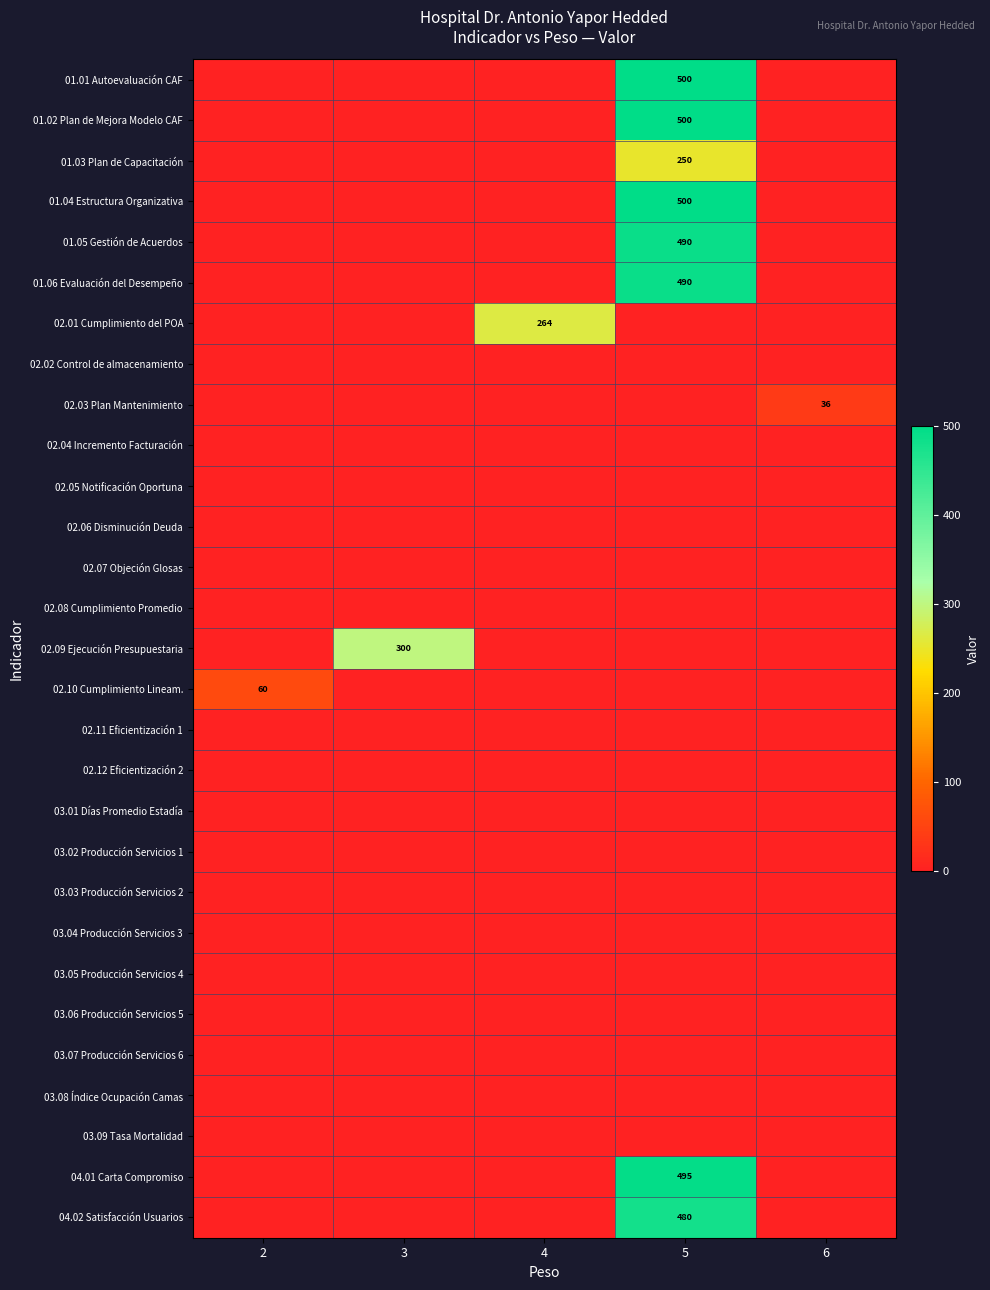

The 02.01 Cumplimiento del POA series shows 466 at 4. True or false?

False